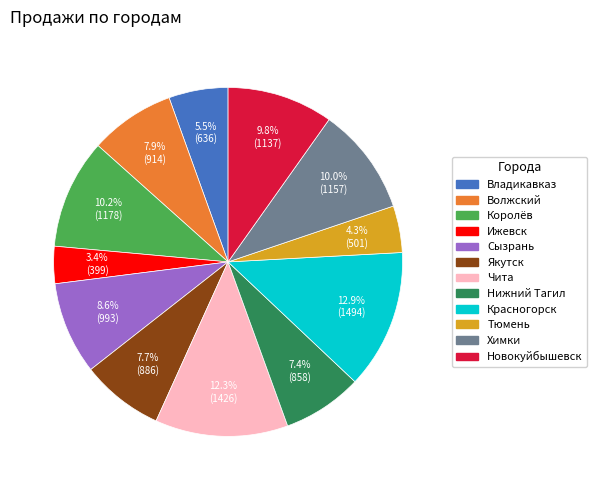

Is it true that Красногорск is 13% of the pie?

True